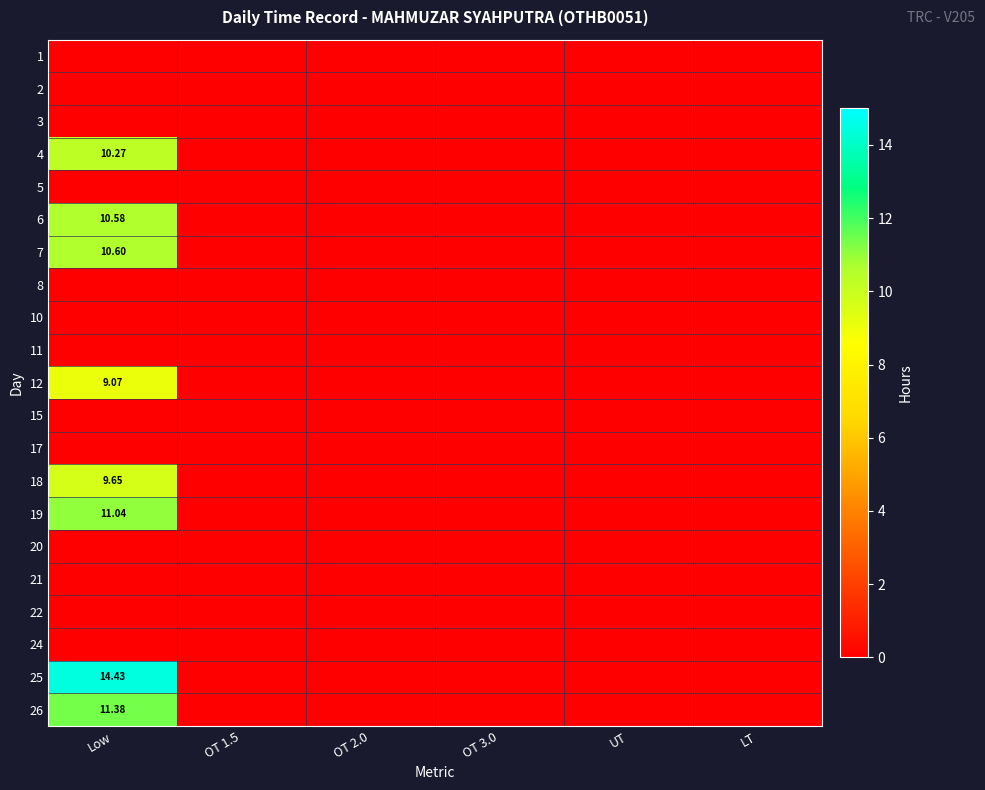

How many data points does each series have?

6